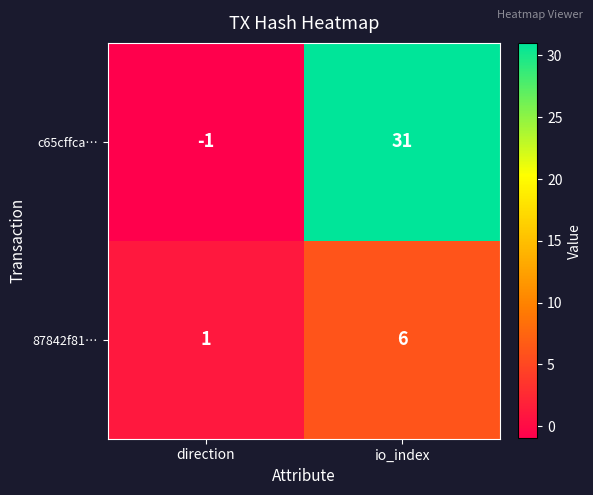

Reading left to right, transcribe all the data shown in this chart.

c65cffca…: direction=-1	io_index=31
87842f81…: direction=1	io_index=6